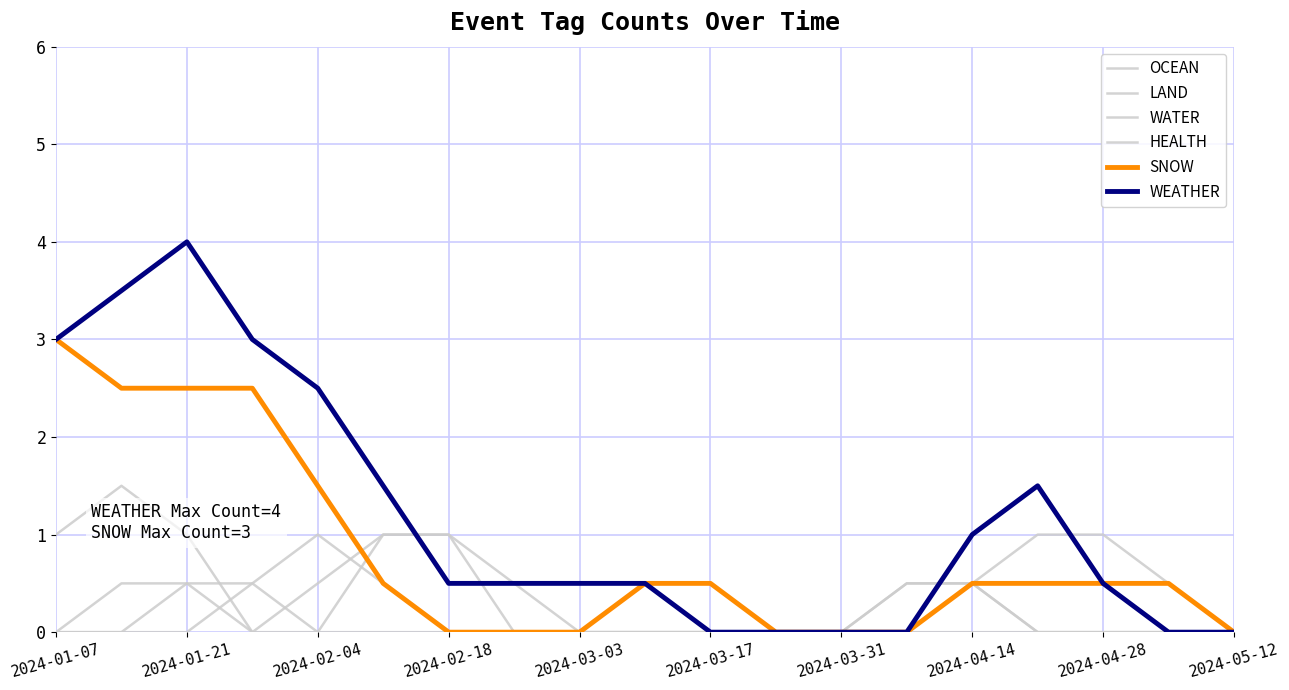

At how many categories does at least one series exceed 2?

5